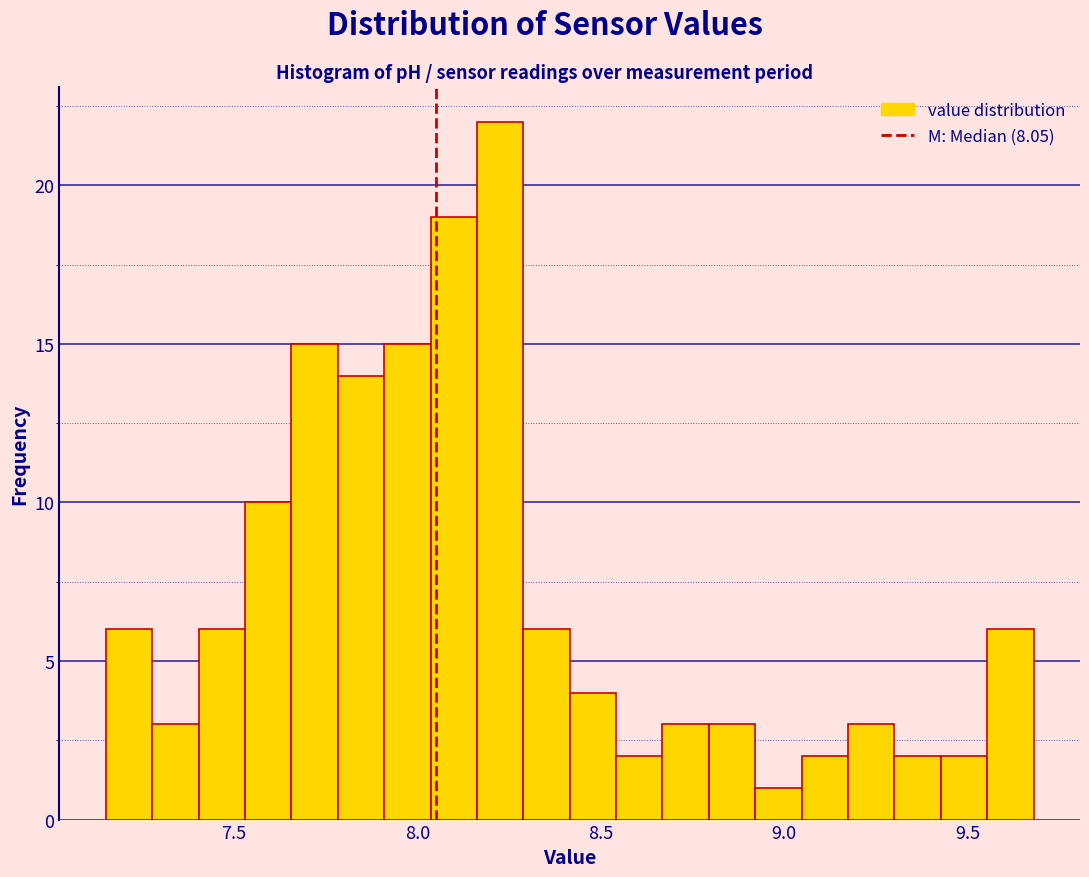

Read against the x-axis, roughly where is the centre of the tallest bar?

8.25